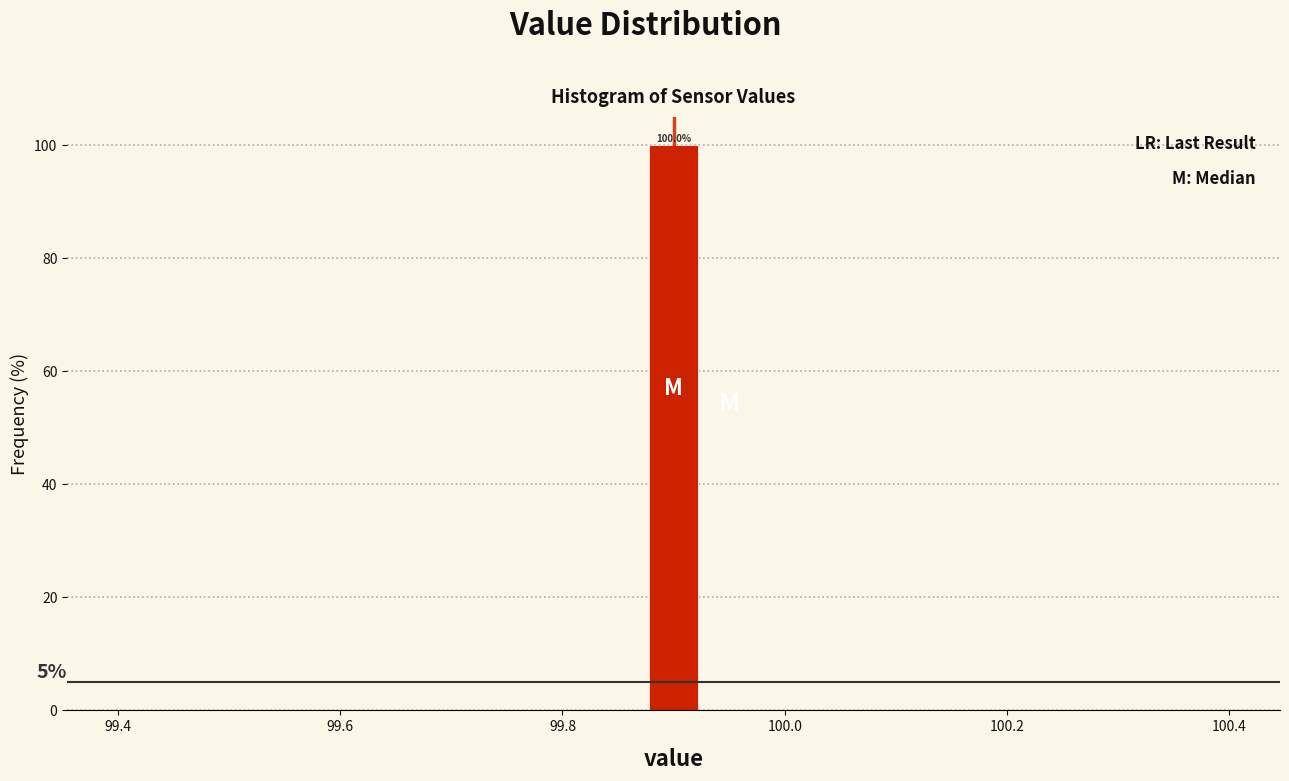

Around what value on the x-axis is the tallest bar? Give the approximate position of its centre, as read against the axis.

99.90